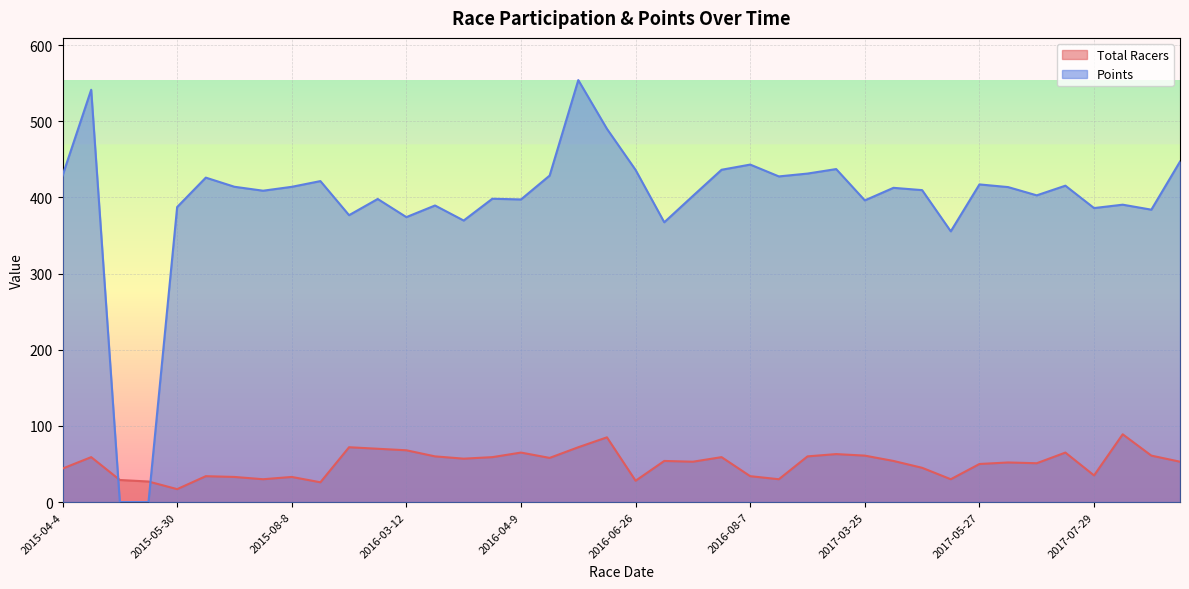

List the series in order of their overall mean, highest first.

Points, Total Racers